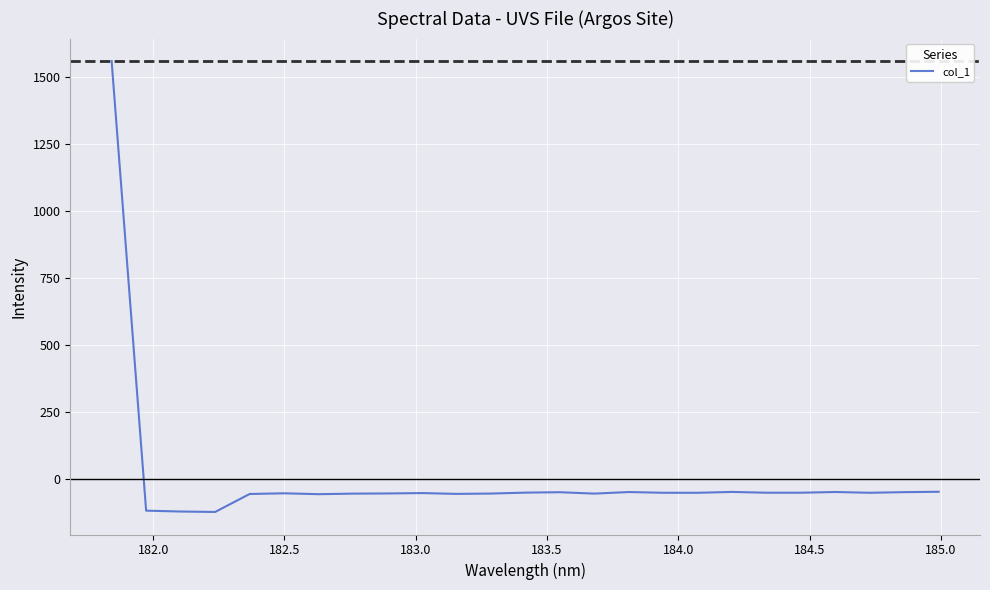

What is the difference between the maximum and minimum values?

1683.6